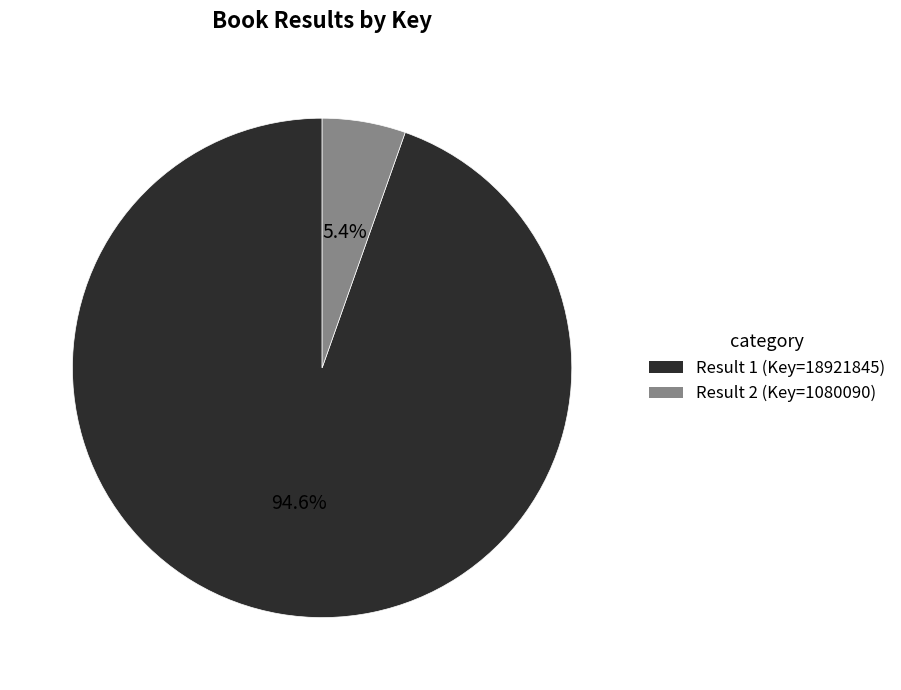

Which has a higher value, Result 1 (Key=18921845) or Result 2 (Key=1080090)?

Result 1 (Key=18921845)